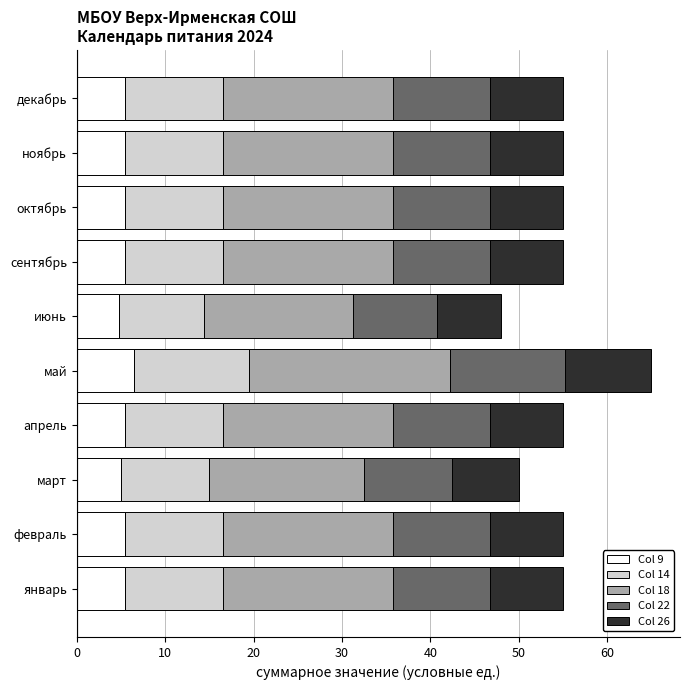

What is the maximum value for Col 9?

6.5